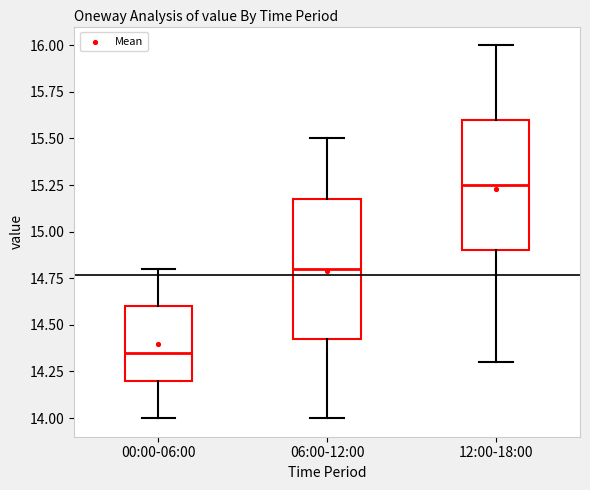

Which box's median line is the highest?

12:00-18:00